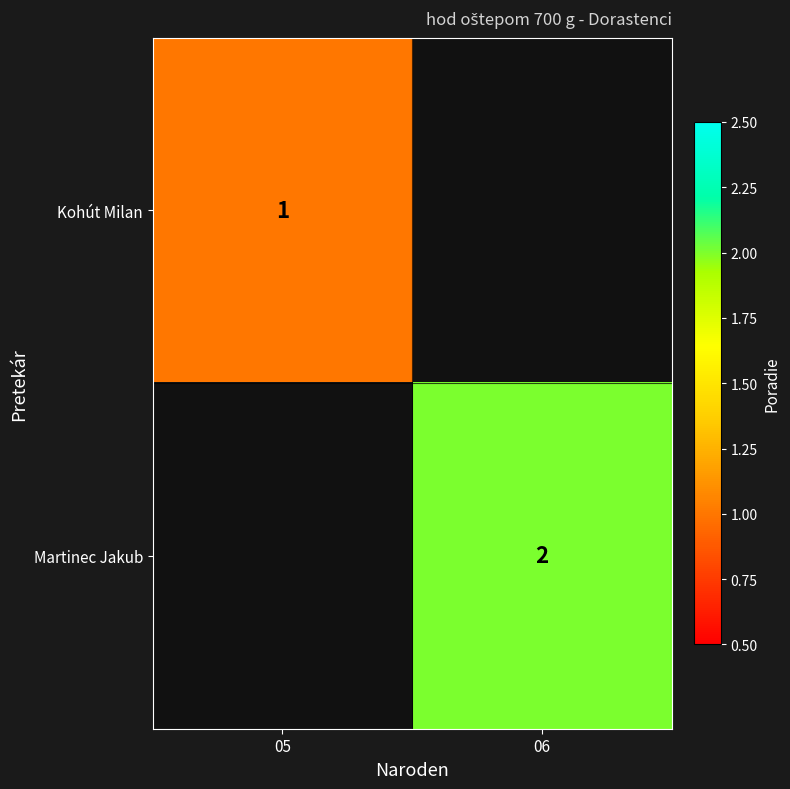

Count the number of categories in the chart.

2